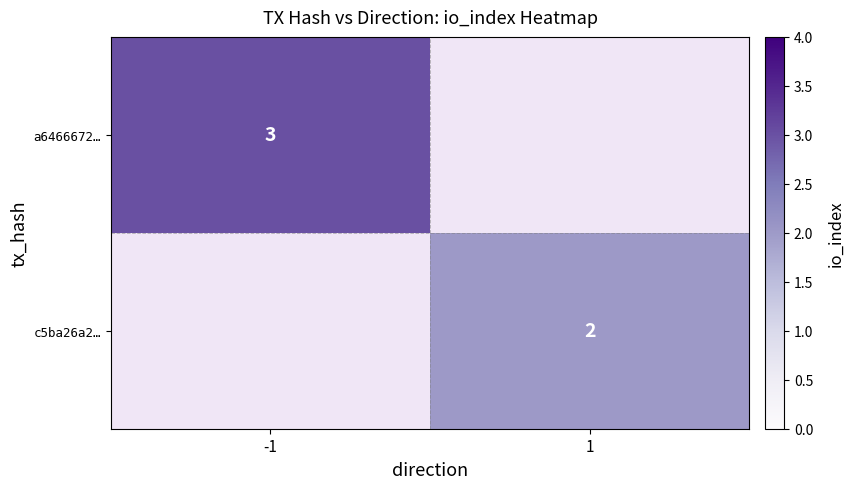

Is it true that c5ba26a2… equals 3.1 at 1?

False